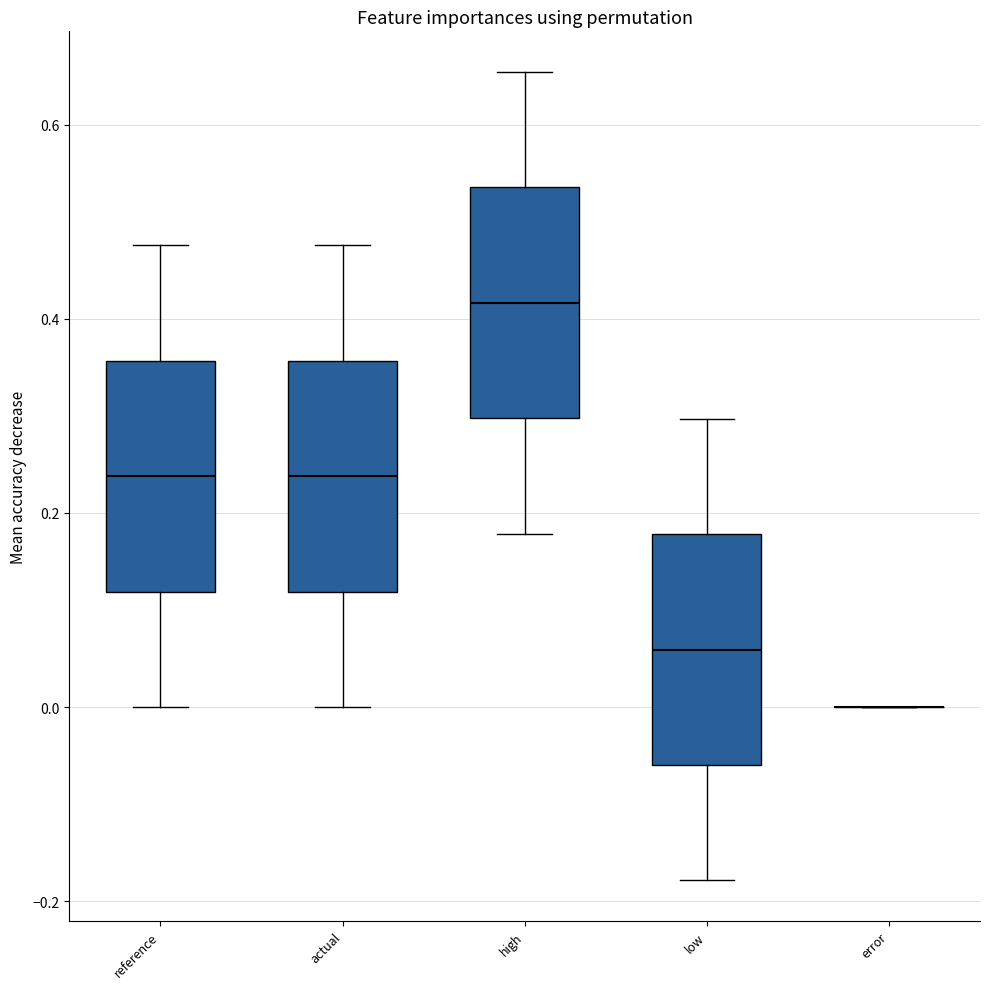

Reading left to right, transcribe this box plot: for each box, give where its median line is, the range the box spans, and where its two whiskers end, as read against the y-axis. The values are not printed on the chart, so give them approximately, as read against the axis.

reference: median 0.24, box 0.12 to 0.36, whiskers 0.00 to 0.48
actual: median 0.24, box 0.12 to 0.36, whiskers 0.00 to 0.48
high: median 0.42, box 0.30 to 0.54, whiskers 0.18 to 0.66
low: median 0.06, box -0.06 to 0.18, whiskers -0.18 to 0.30
error: box collapsed to a line at 0.00, whiskers 0.00 to 0.00